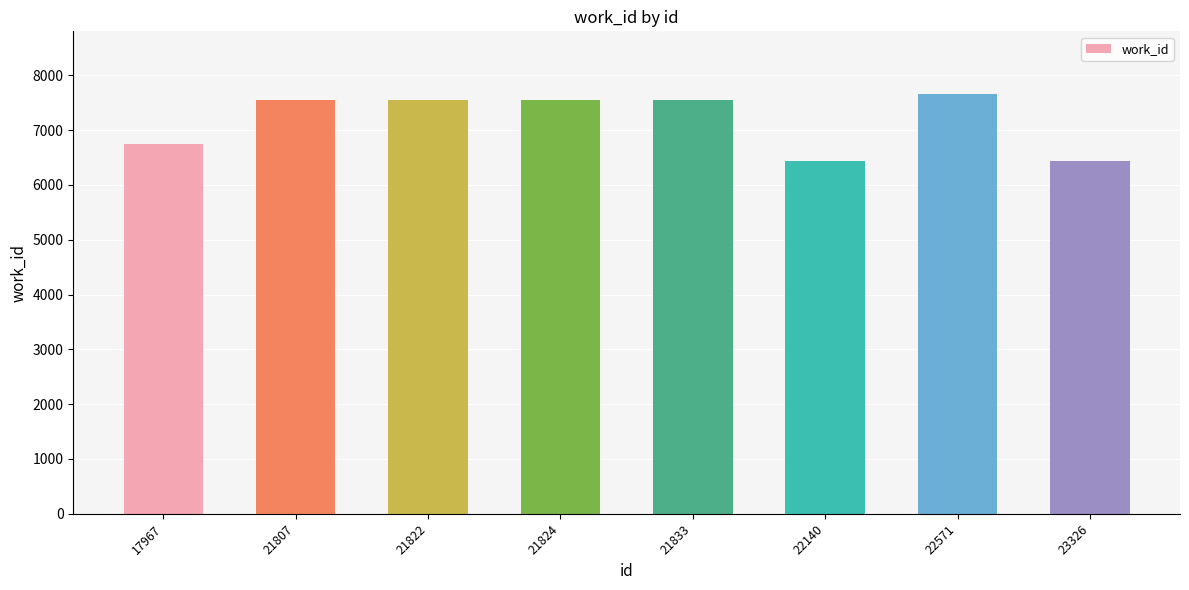

At which label is the value closest to 7041?

17967